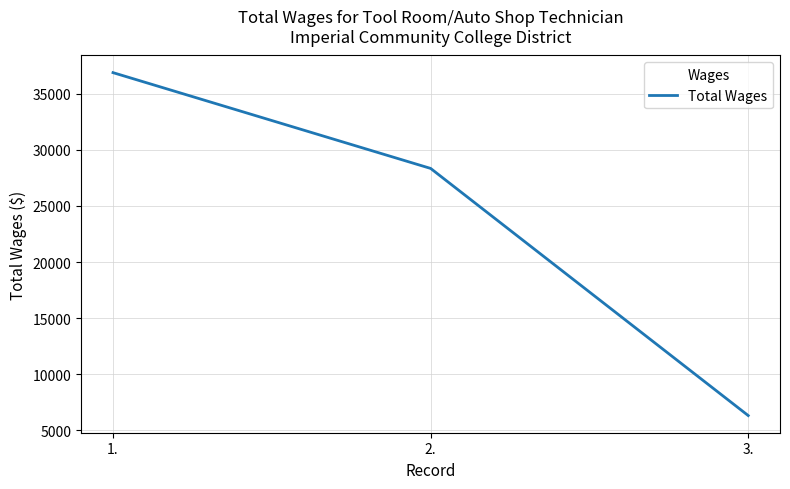

How many series are shown in this chart?

1